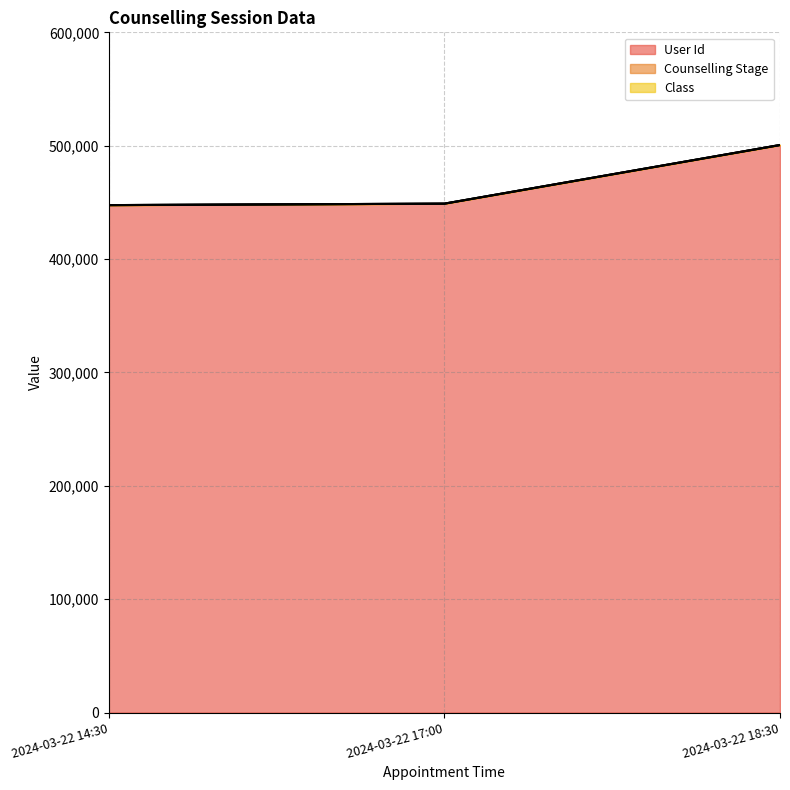

At which category is the sum across all series the highest?

2024-03-22 18:30